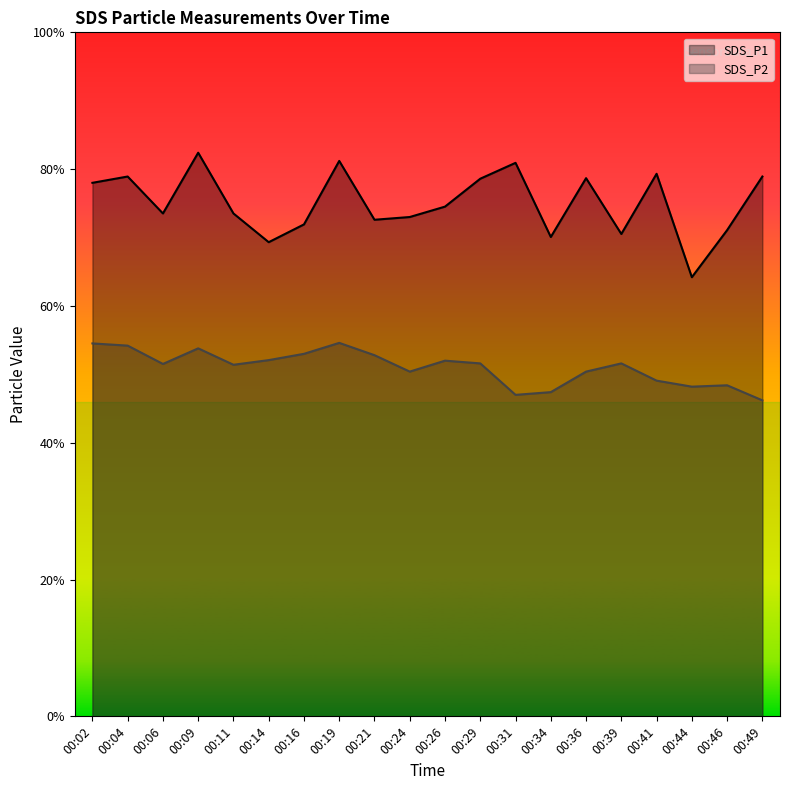

Reading right to left, transcribe all the data shown in this chart.

SDS_P1: 19.7	17.8	16.1	19.8	17.6	19.7	17.5	20.2	19.6	18.6	18.2	18.1	20.3	18.0	17.3	18.4	20.6	18.4	19.7	19.5
SDS_P2: 11.6	12.1	12.1	12.3	12.9	12.6	11.8	11.8	12.9	13.0	12.6	13.2	13.7	13.2	13.0	12.8	13.4	12.9	13.6	13.6